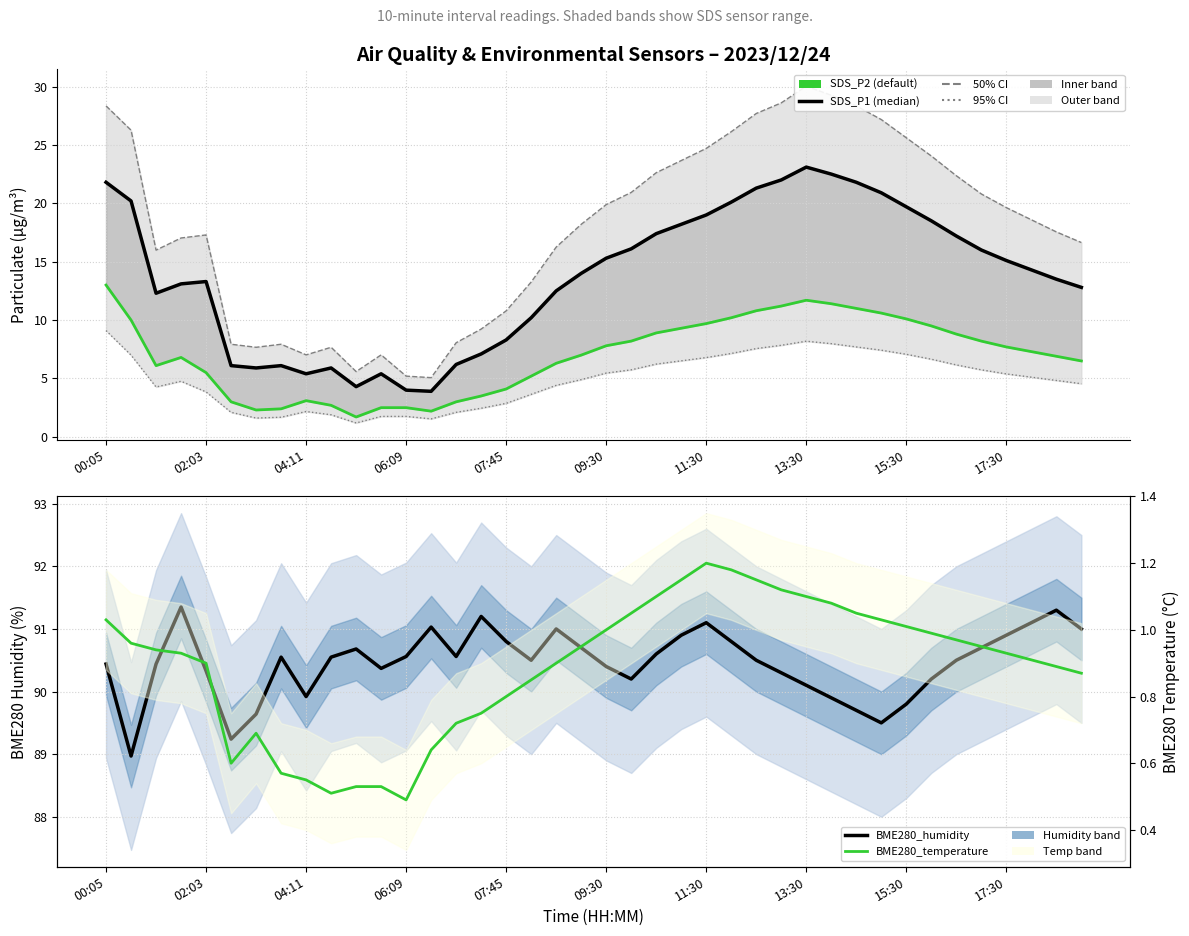

True or false: BME280_temperature and SDS_P2 intersect in this chart.

False